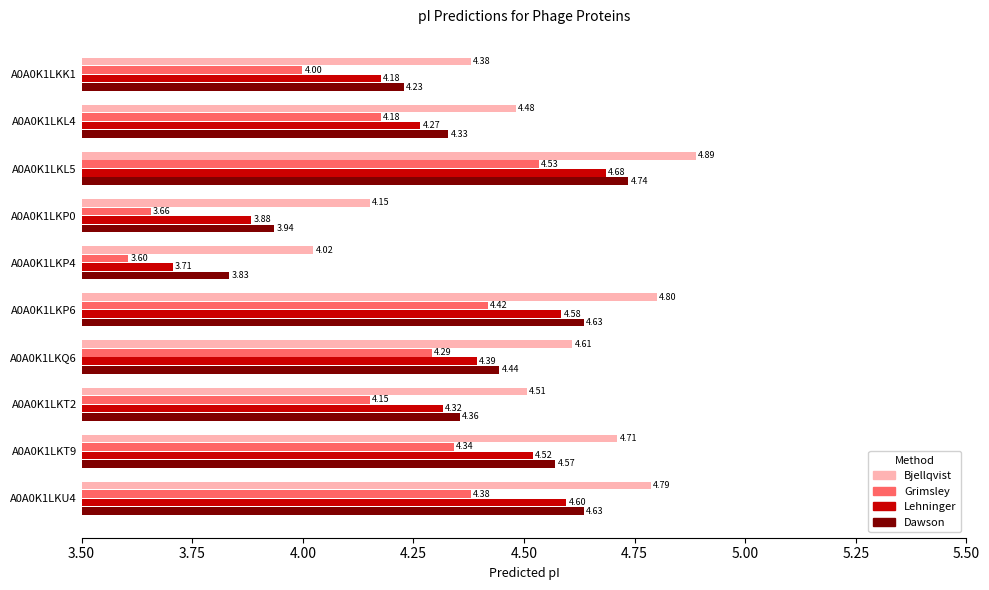

Which series has the widest spread of values?

Lehninger